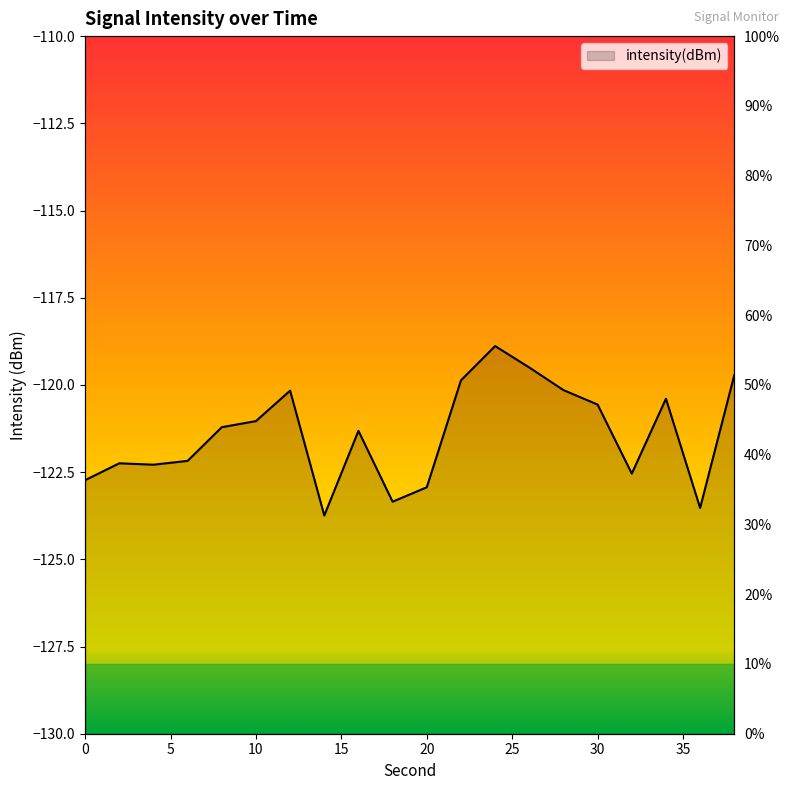

The value at 12 is -120.2. True or false?

True